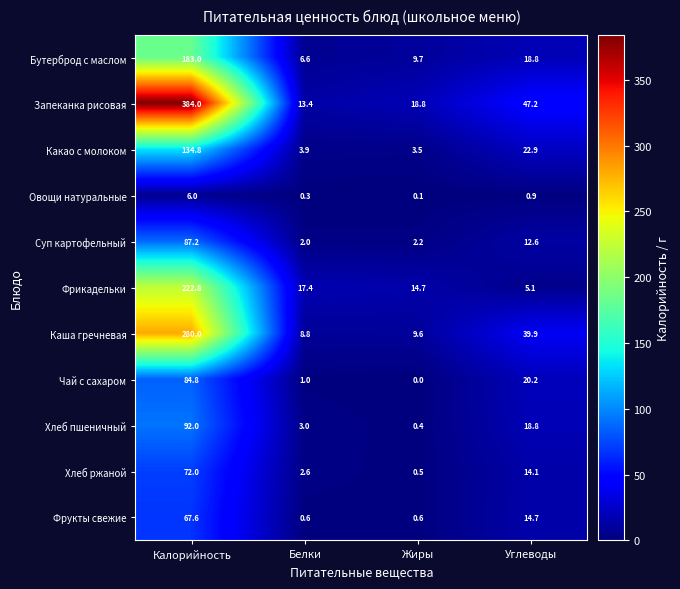

What is the sum of the Каша гречневая values at Жиры and Калорийность?

289.6